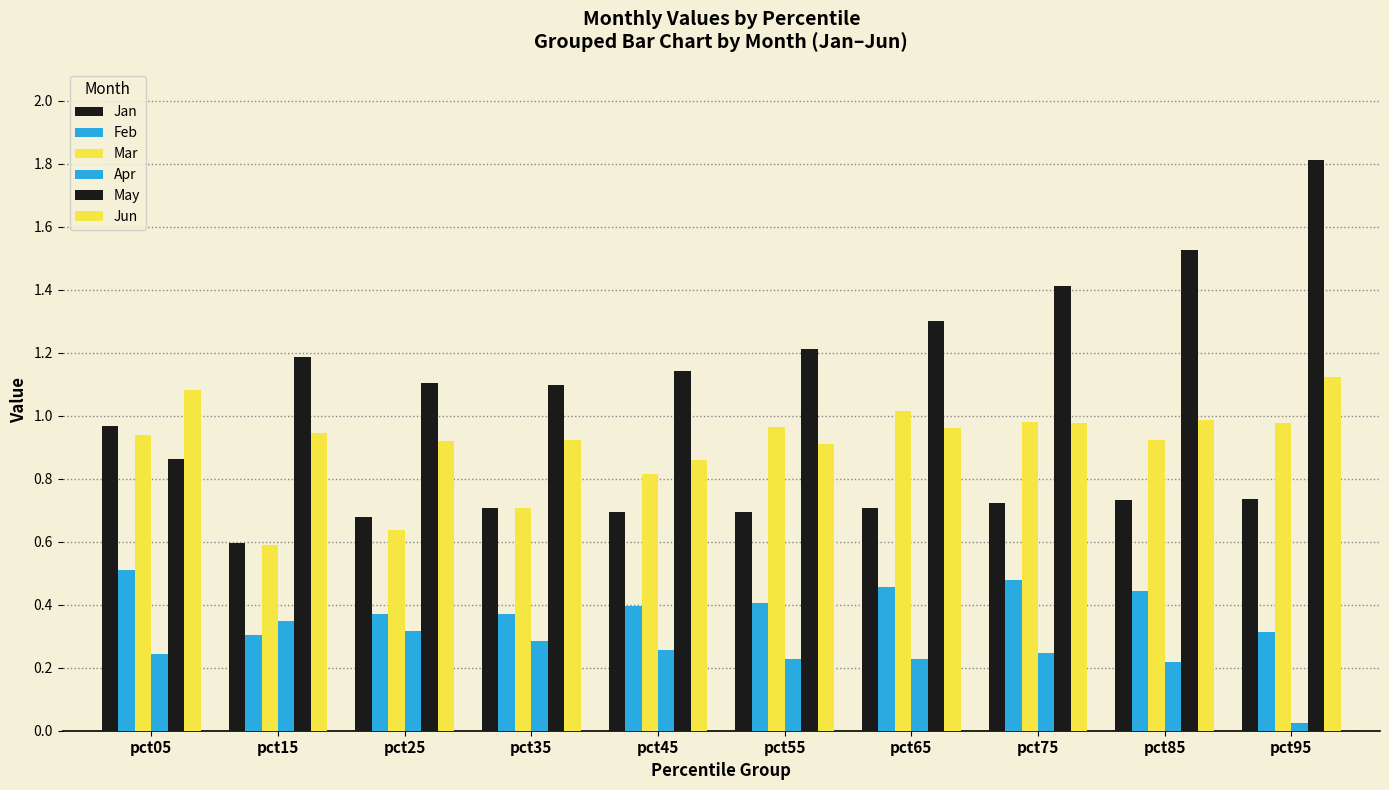

Reading right to left, extract all data points from this chart.

Jan: pct95=0.7	pct85=0.7	pct75=0.7	pct65=0.7	pct55=0.7	pct45=0.7	pct35=0.7	pct25=0.7	pct15=0.6	pct05=1.0
Feb: pct95=0.3	pct85=0.4	pct75=0.5	pct65=0.5	pct55=0.4	pct45=0.4	pct35=0.4	pct25=0.4	pct15=0.3	pct05=0.5
Mar: pct95=1.0	pct85=0.9	pct75=1.0	pct65=1.0	pct55=1.0	pct45=0.8	pct35=0.7	pct25=0.6	pct15=0.6	pct05=0.9
Apr: pct95=0.0	pct85=0.2	pct75=0.2	pct65=0.2	pct55=0.2	pct45=0.3	pct35=0.3	pct25=0.3	pct15=0.3	pct05=0.2
May: pct95=1.8	pct85=1.5	pct75=1.4	pct65=1.3	pct55=1.2	pct45=1.1	pct35=1.1	pct25=1.1	pct15=1.2	pct05=0.9
Jun: pct95=1.1	pct85=1.0	pct75=1.0	pct65=1.0	pct55=0.9	pct45=0.9	pct35=0.9	pct25=0.9	pct15=0.9	pct05=1.1